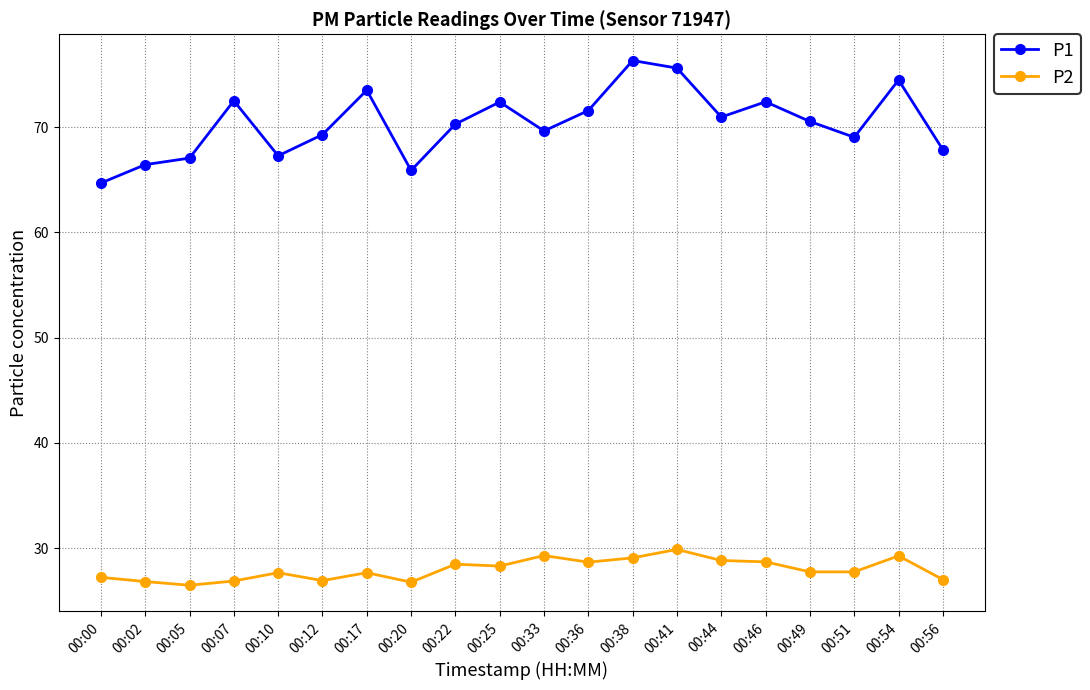

Is it true that P2 equals 28.7 at 00:36?

True